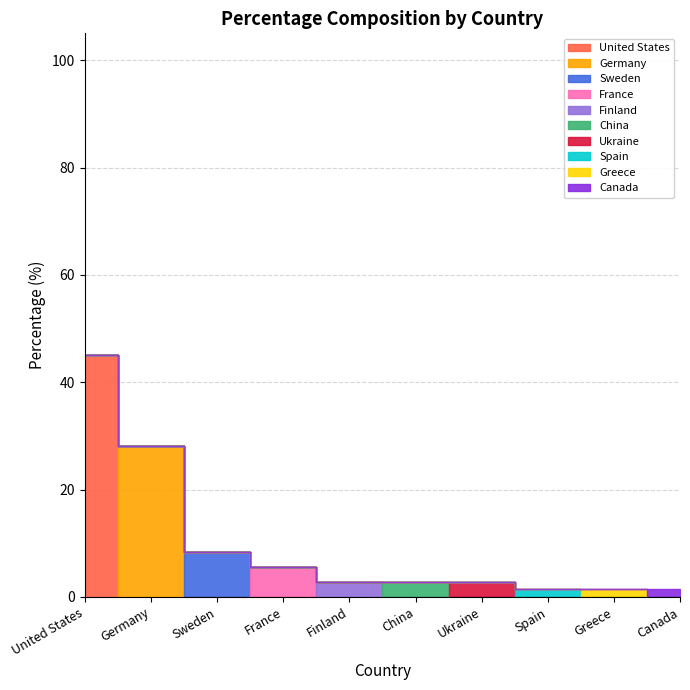

What is the label of the 10th point from the right?

United States